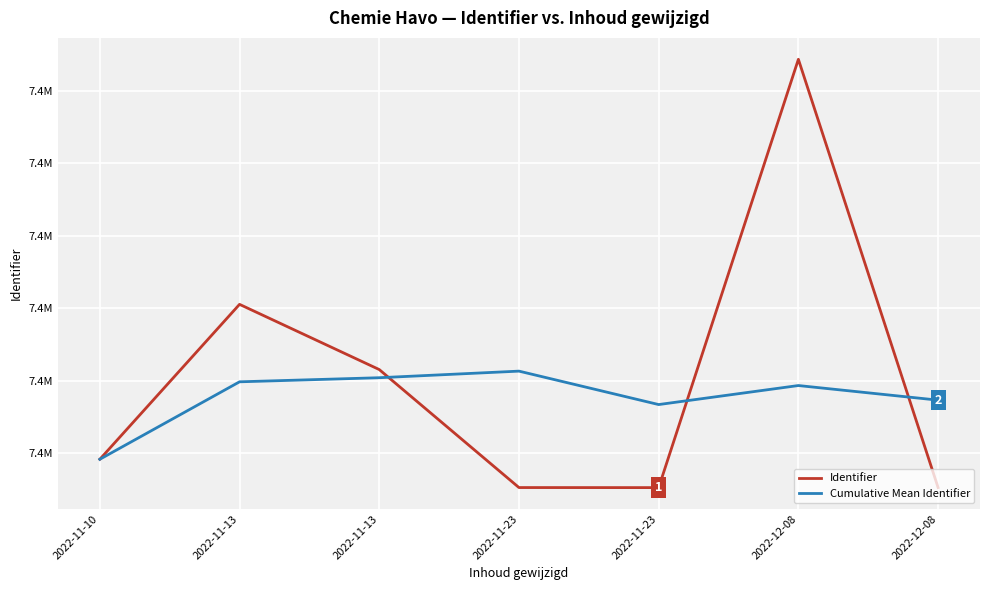

Does the chart have visible grid lines?

Yes